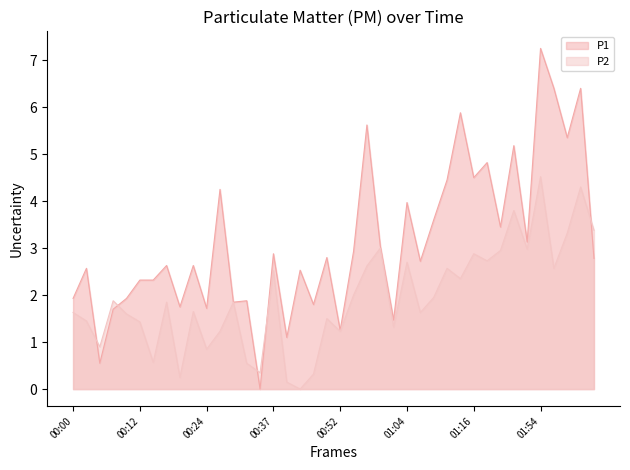

What is the average value of the P1 series?

3.1